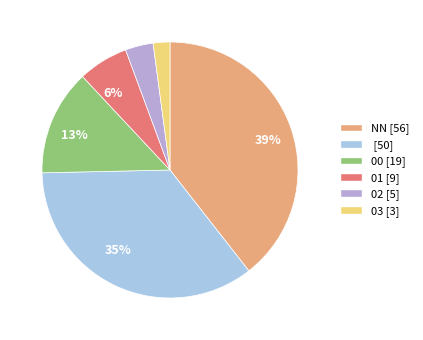

To the nearest percent, what is the average slice percentage?

17%